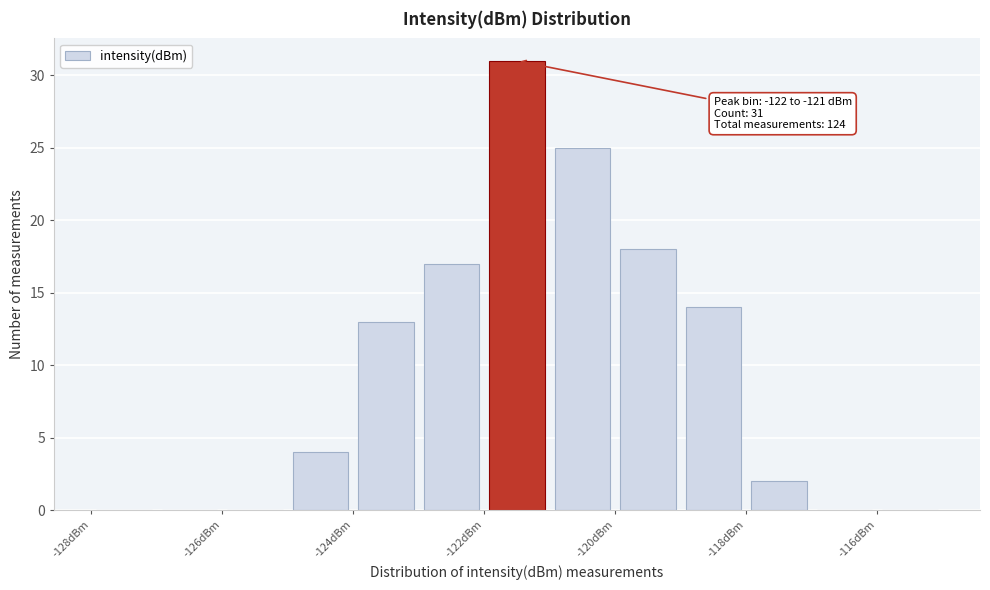

Over which range of the x-axis is the bar tallest?

-122 to -121